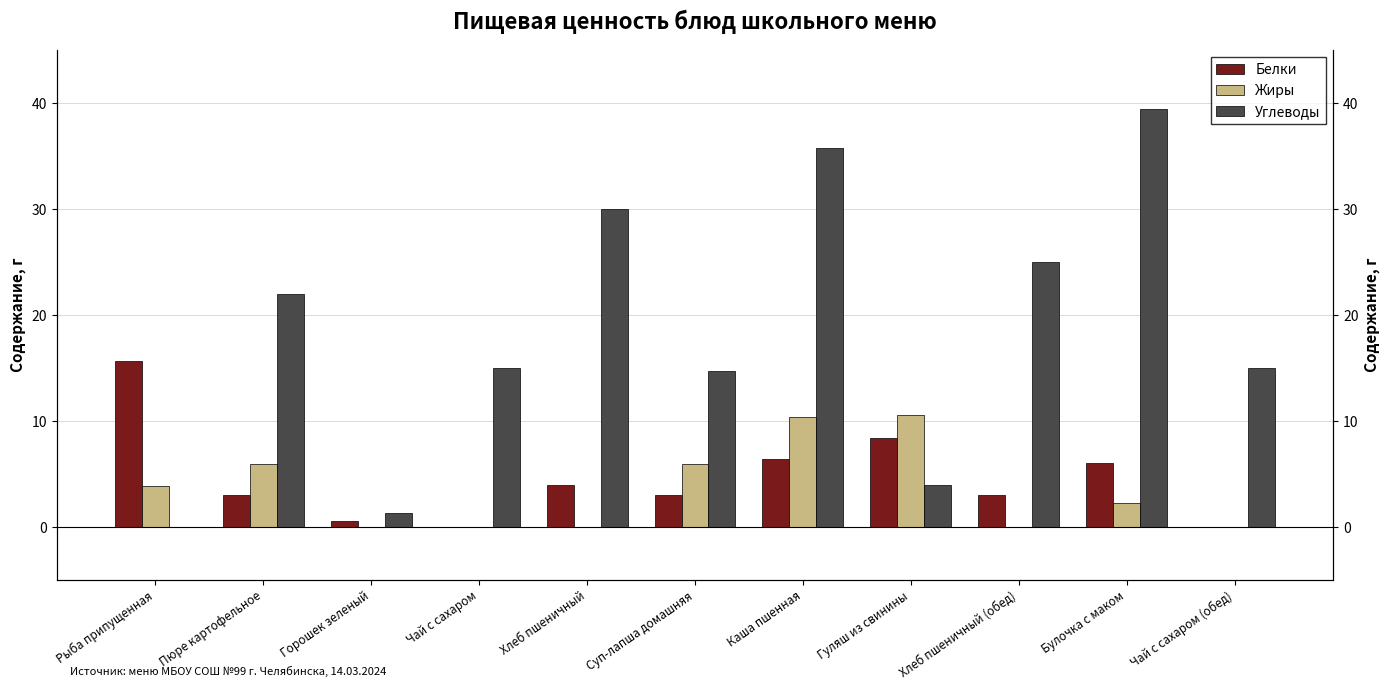

At how many categories does at least one series exceed 0?

11